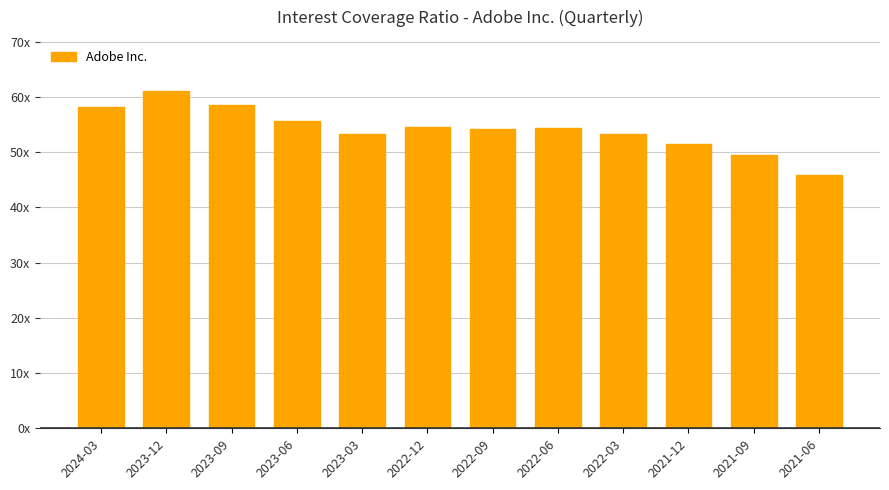

What is the difference between the second highest and minimum values?

12.7